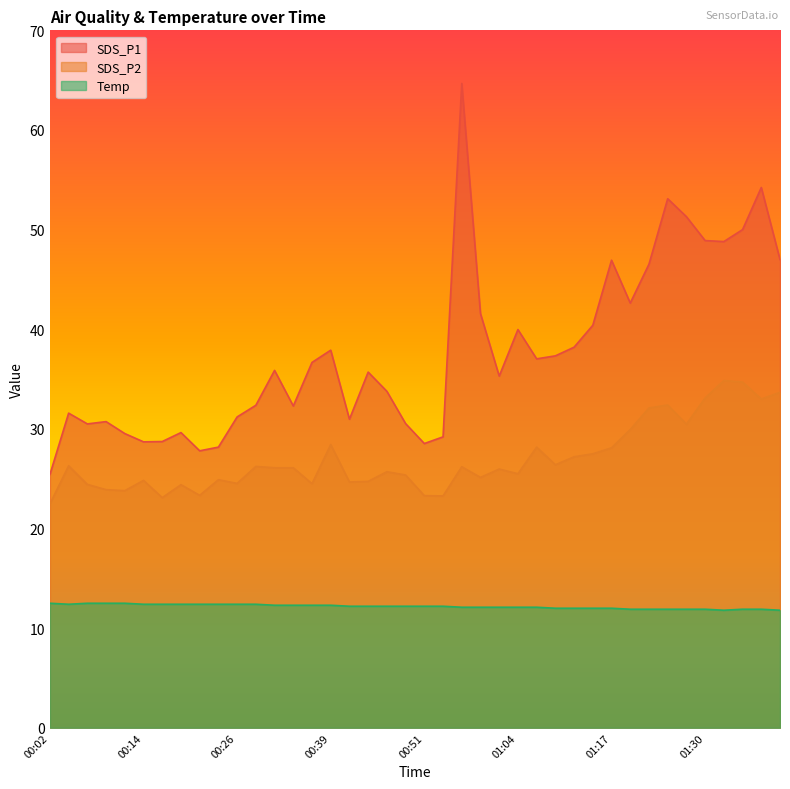

What is the sum of all SDS_P1 values?

1509.7